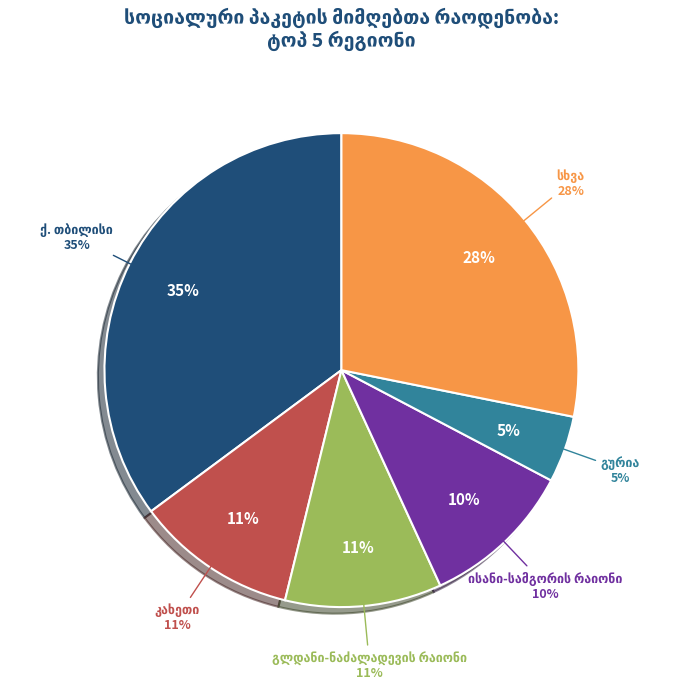

True or false: კახეთი accounts for 11% of the total.

True